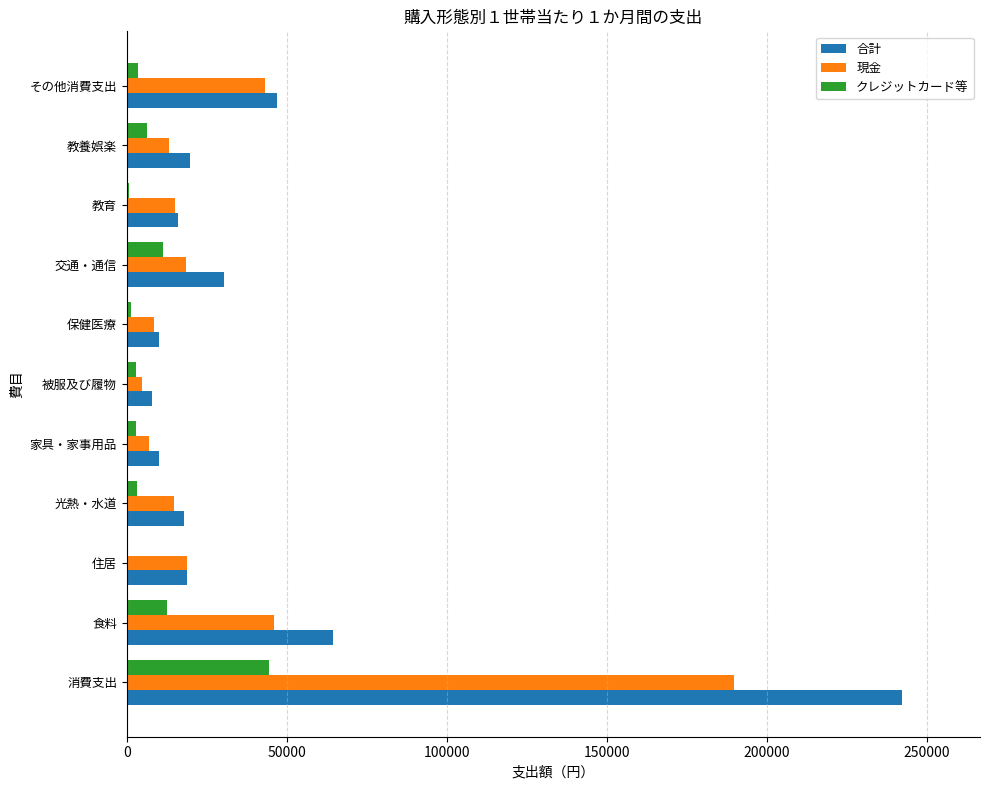

At which category is the sum across all series the highest?

消費支出